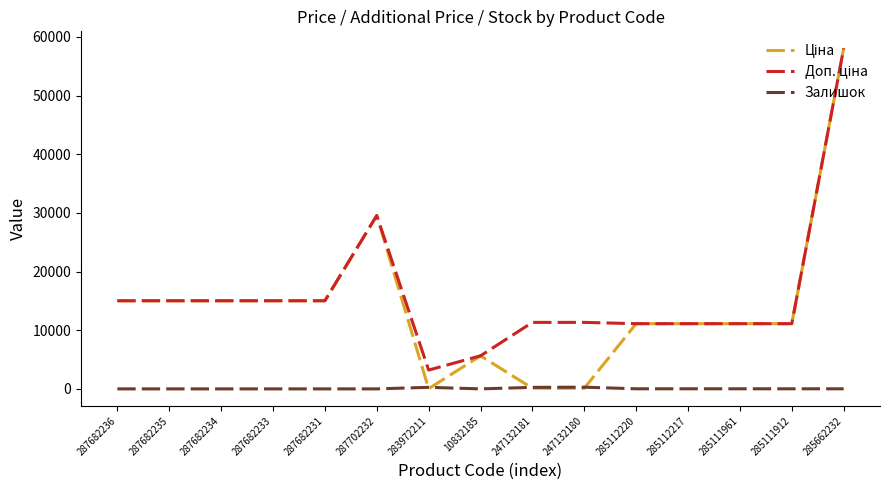

What is the maximum value for Залишок?

290.0